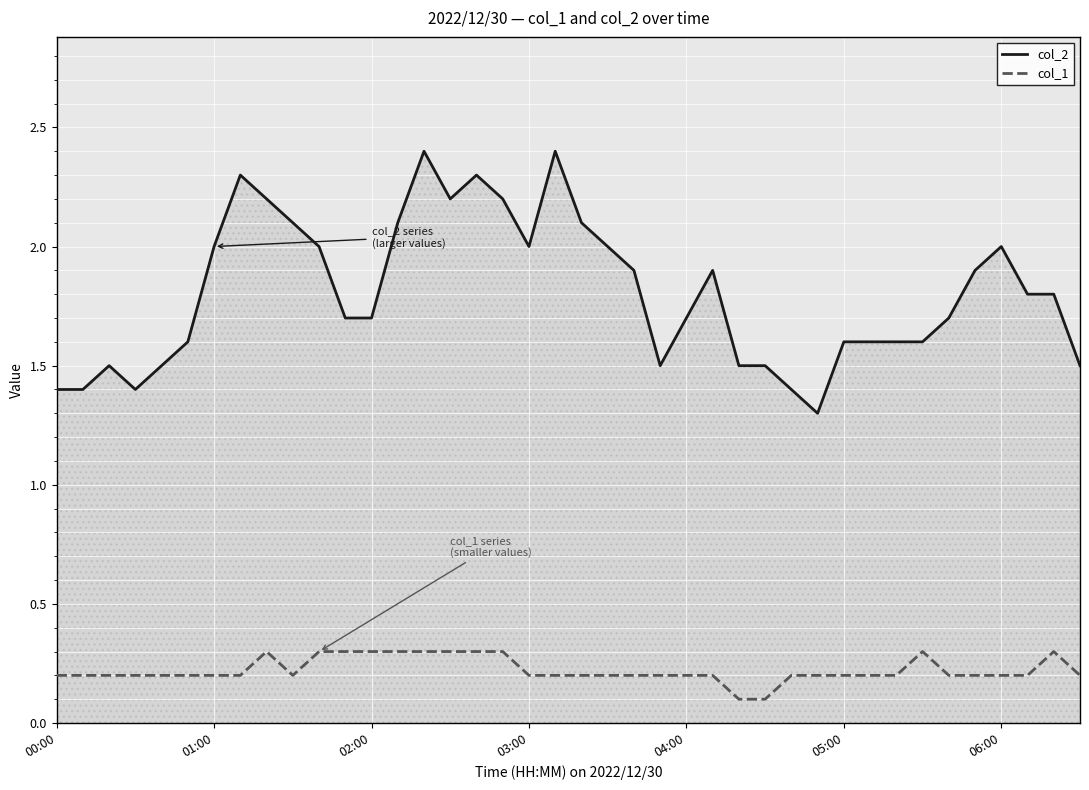

What is the highest value of the col_1 series?

0.3